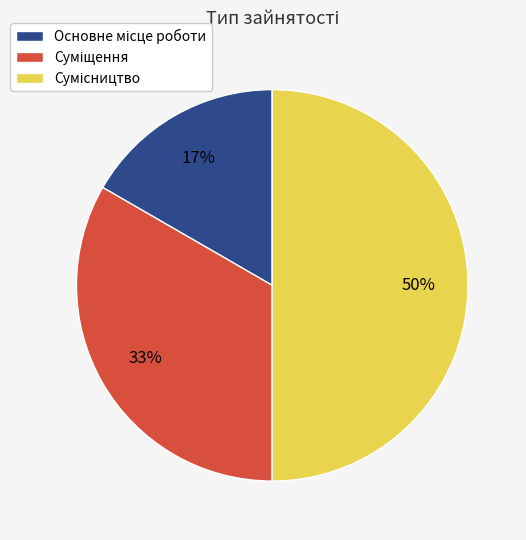

To the nearest percent, what is the difference between the largest and smallest slice percentages?

33%